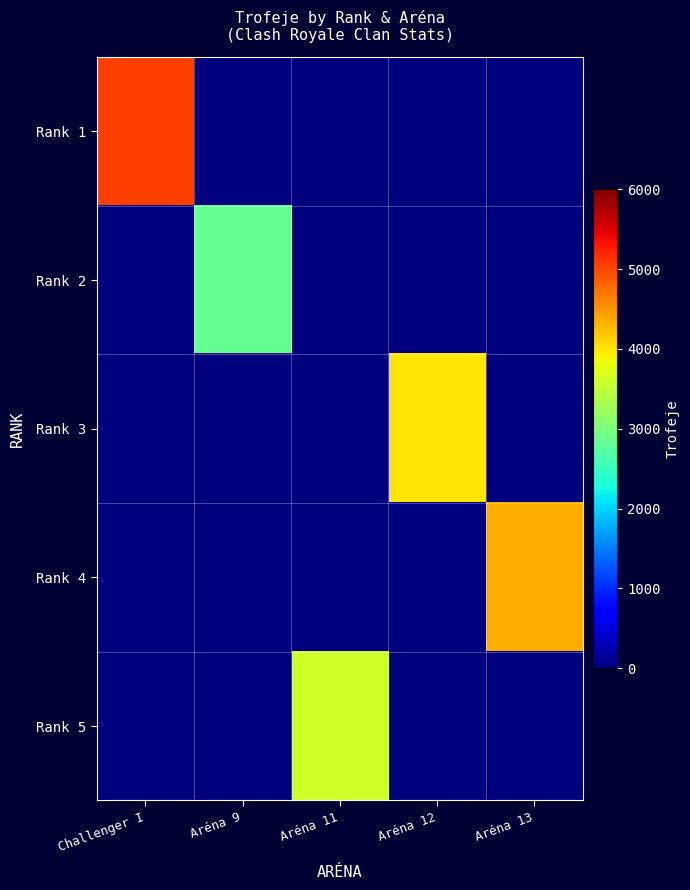

Which series has the largest range (max minus min)?

Rank 1